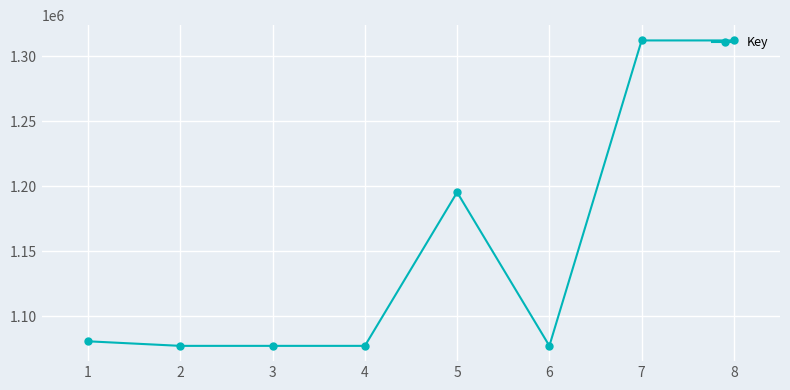

The value at 3 is 533187. True or false?

False